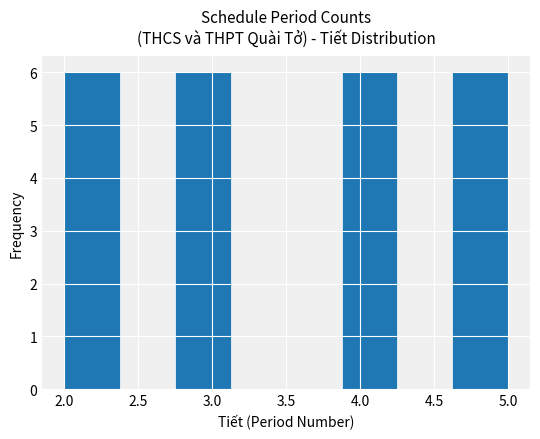

Reading left to right, list every bar in this chart as the range it spans on the x-axis followed by its height. Neither the bar edges nor the heights are printed on the chart, so give them approximately, as read against the axes.

2.000 to 2.375: 6
2.375 to 2.750: 0
2.750 to 3.125: 6
3.125 to 3.500: 0
3.500 to 3.875: 0
3.875 to 4.250: 6
4.250 to 4.625: 0
4.625 to 5.000: 6